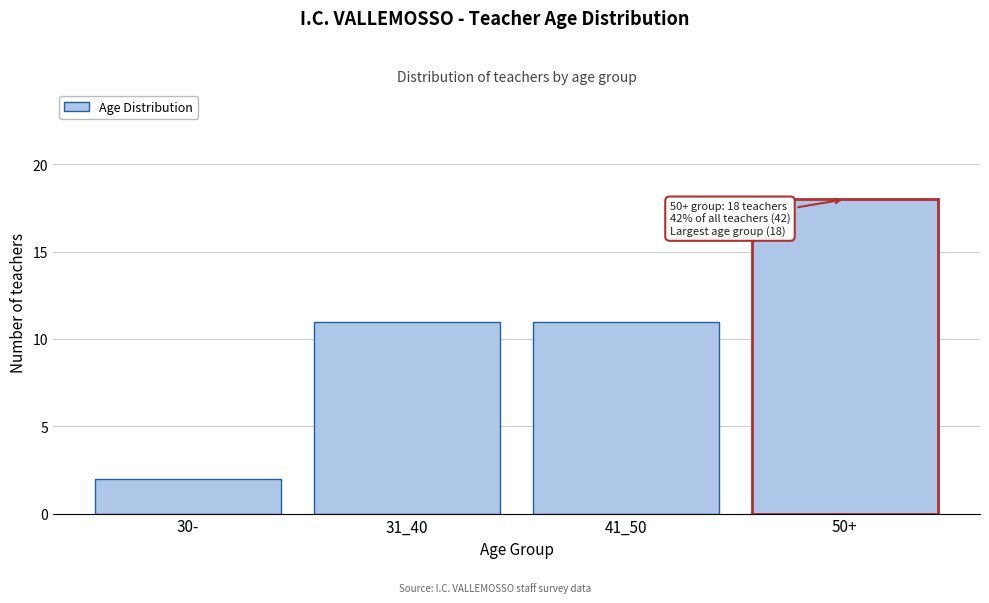

Reading left to right, extract all data points from this chart.

2	11	11	18